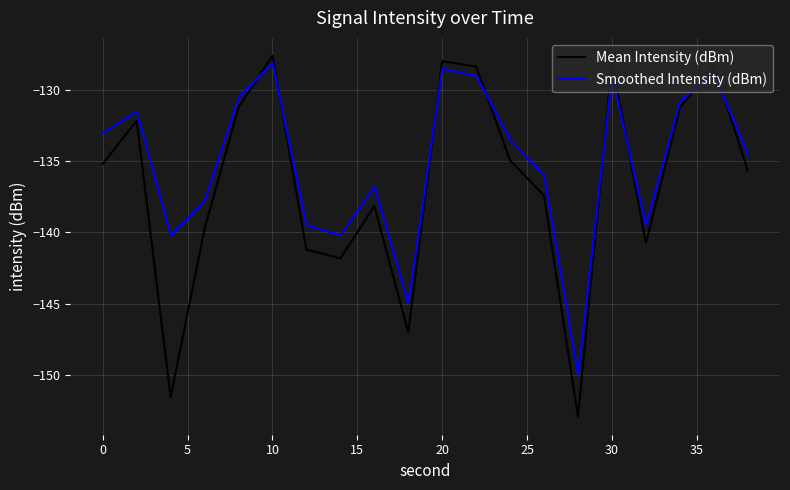

Which series has the largest total across all categories?

Smoothed Intensity (dBm)